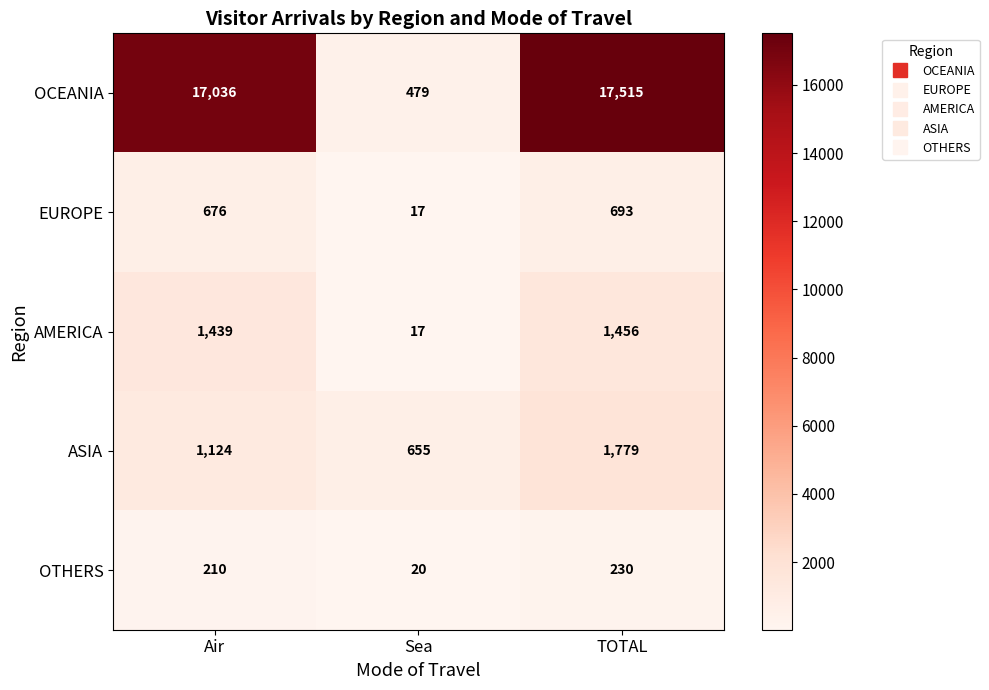

Reading left to right, extract all data points from this chart.

OCEANIA: Air=17036	Sea=479	TOTAL=17515
EUROPE: Air=676	Sea=17	TOTAL=693
AMERICA: Air=1439	Sea=17	TOTAL=1456
ASIA: Air=1124	Sea=655	TOTAL=1779
OTHERS: Air=210	Sea=20	TOTAL=230